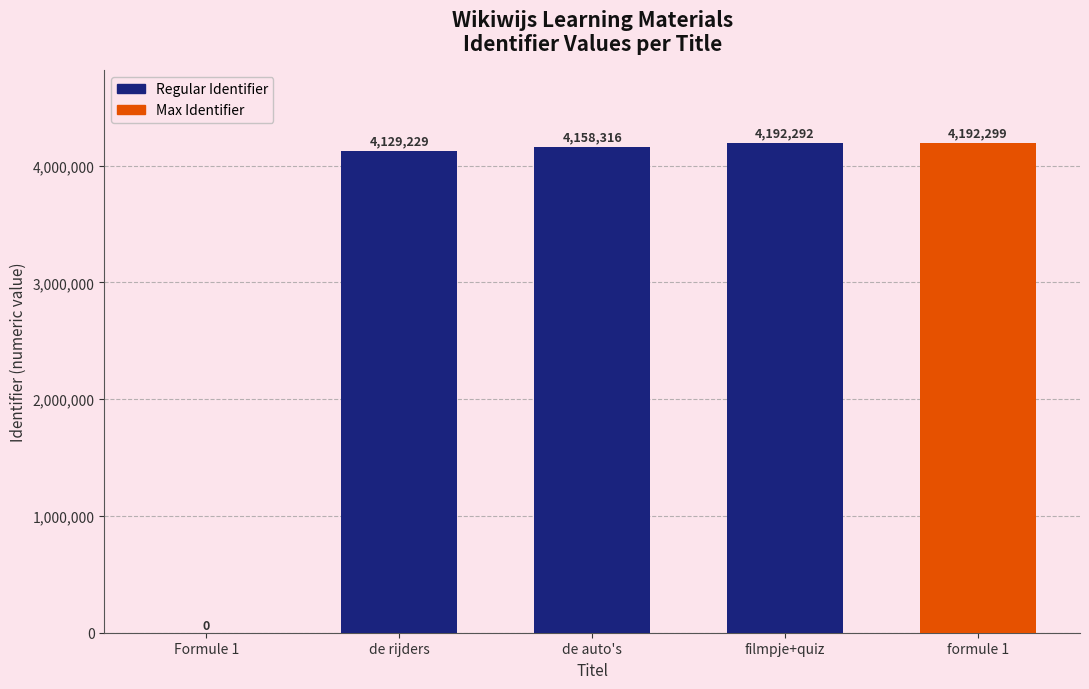

Does the chart contain stacked bars?

No